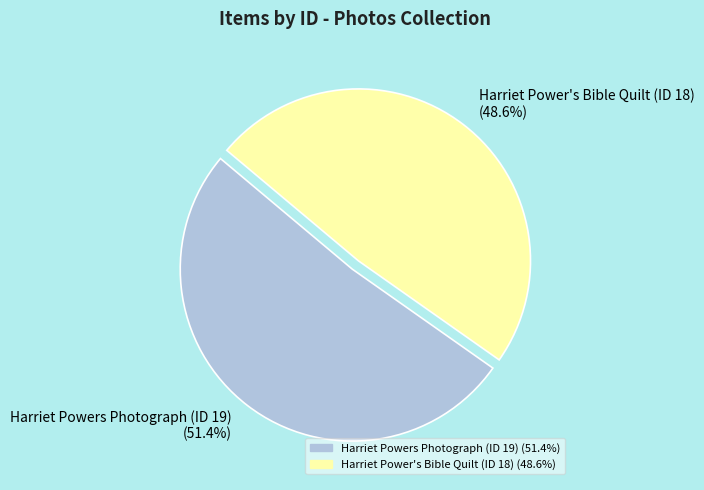

What percentage is NOT represented by Harriet Powers Photograph (ID 19)?

48.6%